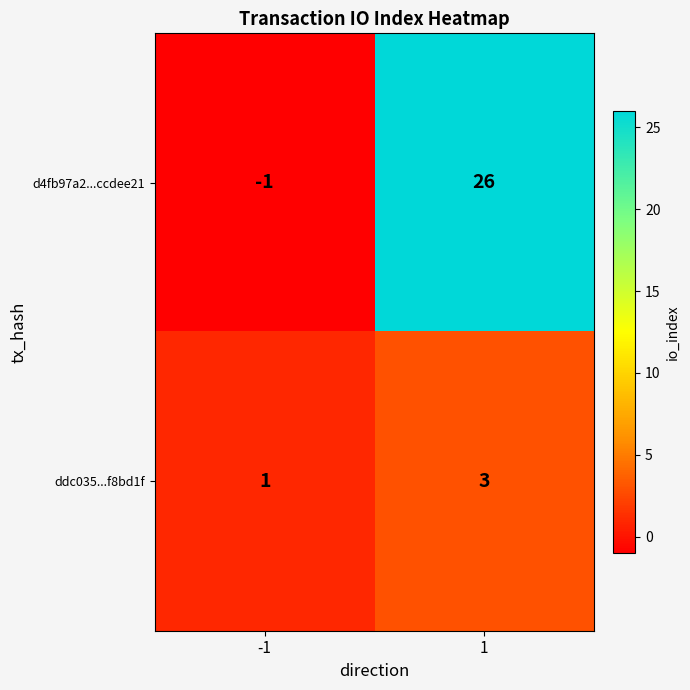

Read the d4fb97a2...ccdee21 value at 1.

26